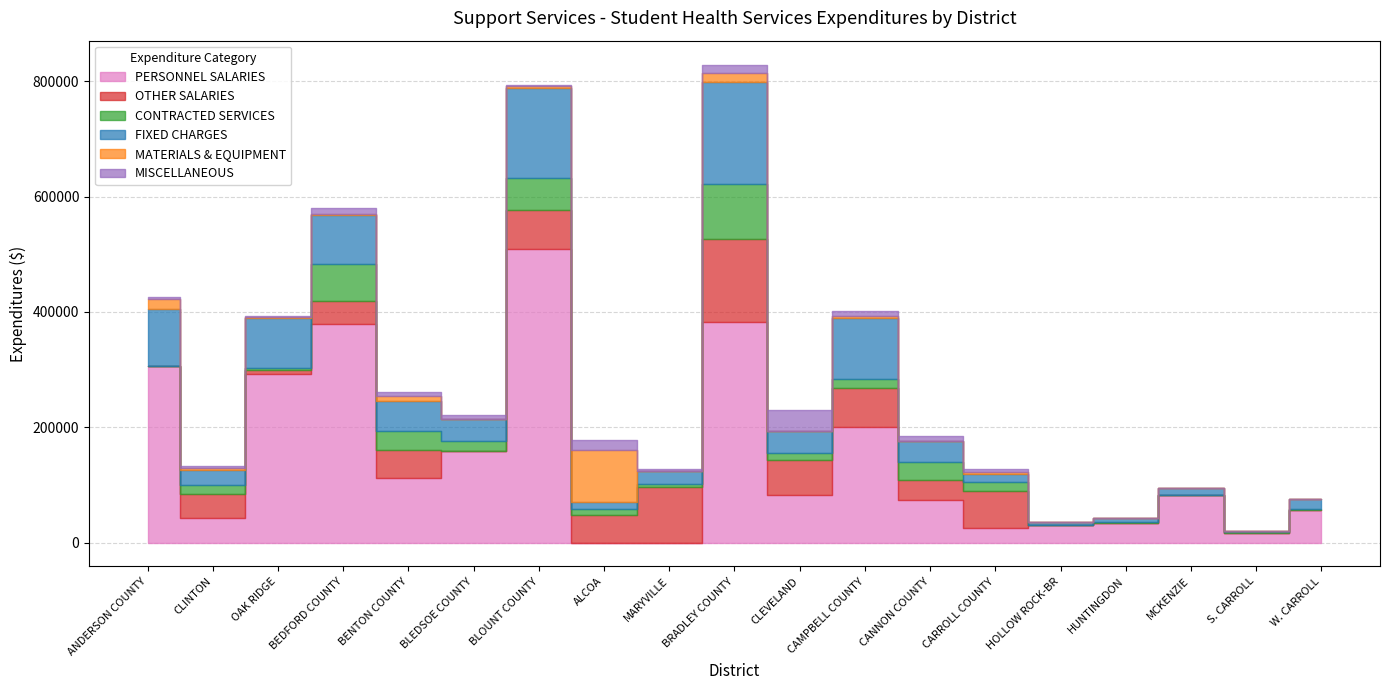

True or false: MISCELLANEOUS and FIXED CHARGES intersect in this chart.

True